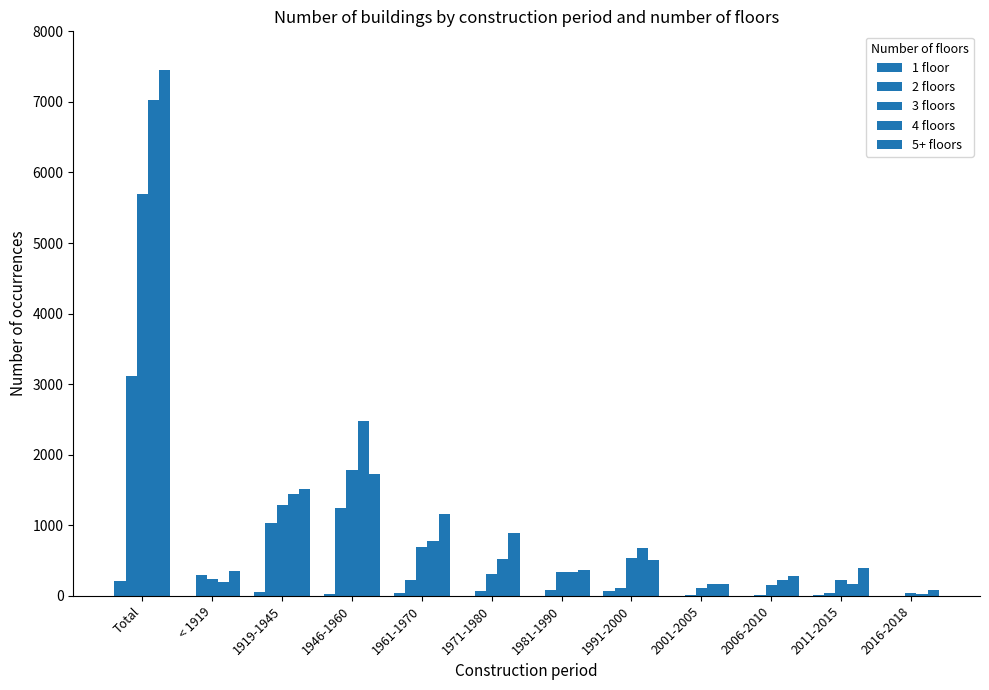

How many groups of bars are there?

12